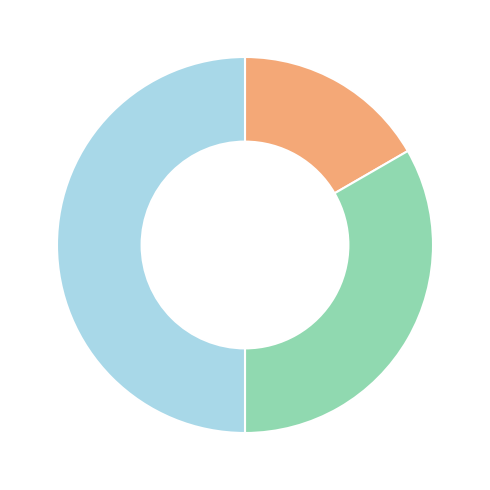

How many segments does this pie chart have?

3